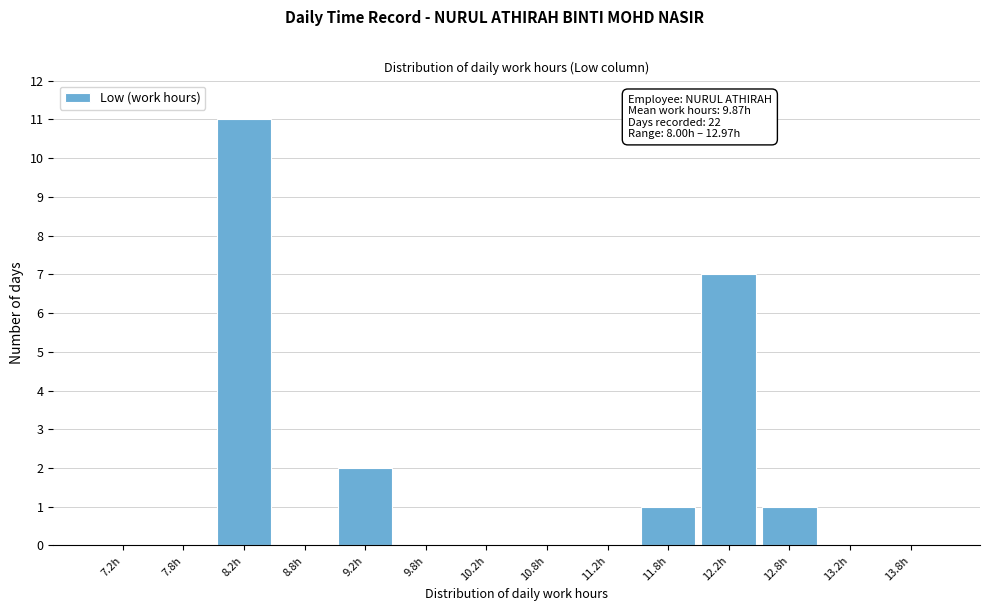

Over which range of the x-axis is the bar tallest?

8.0 to 8.5